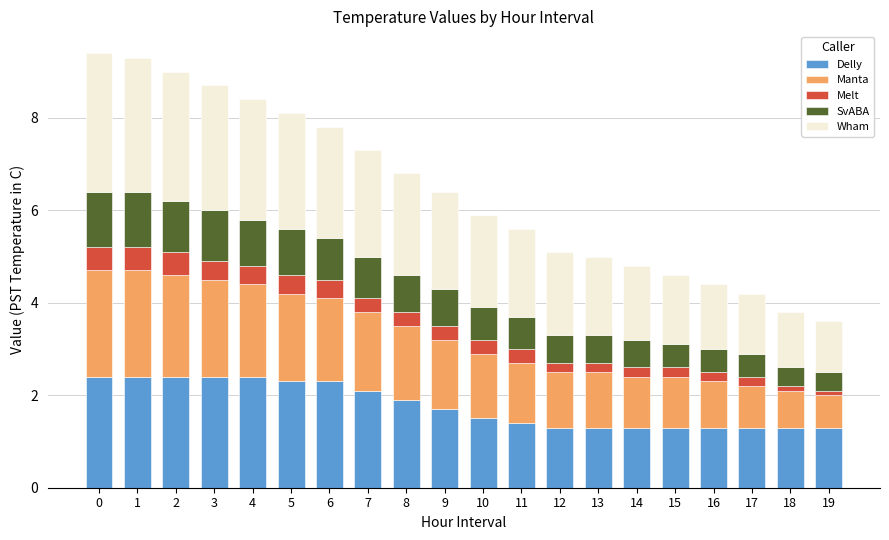

What is the maximum value for Delly?

2.4